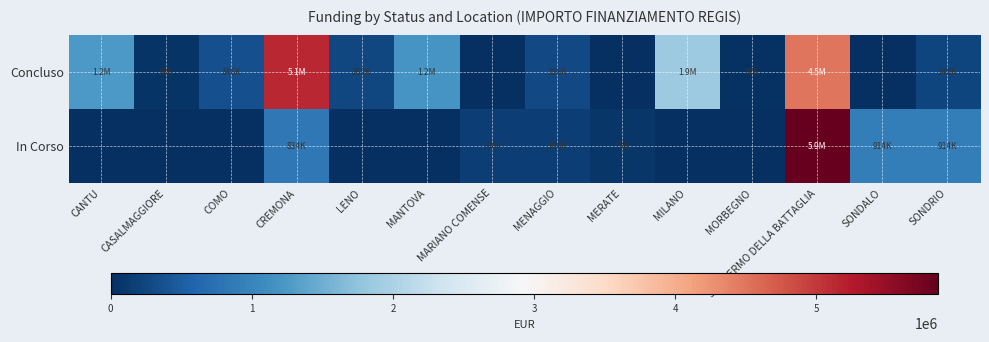

Which series changed the most between CREMONA and MORBEGNO?

Concluso